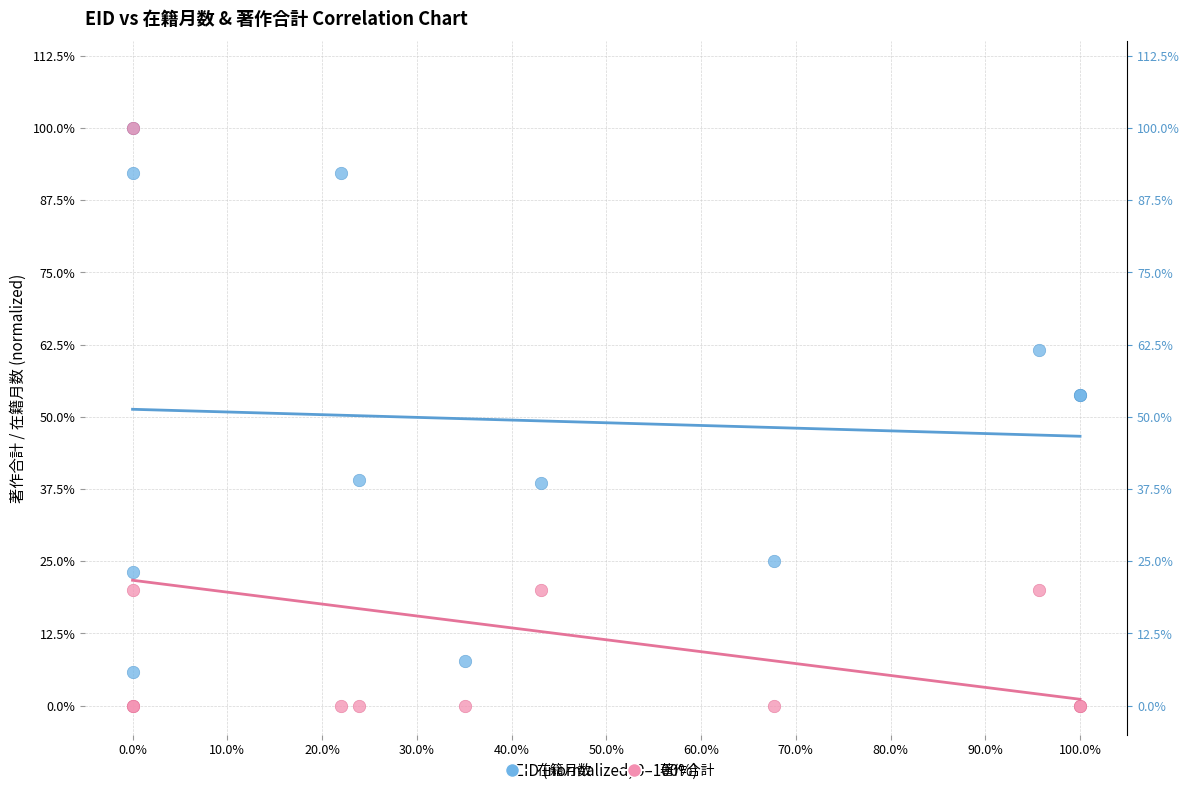

What are all the series names shown in the legend?

在籍月数, 著作合計